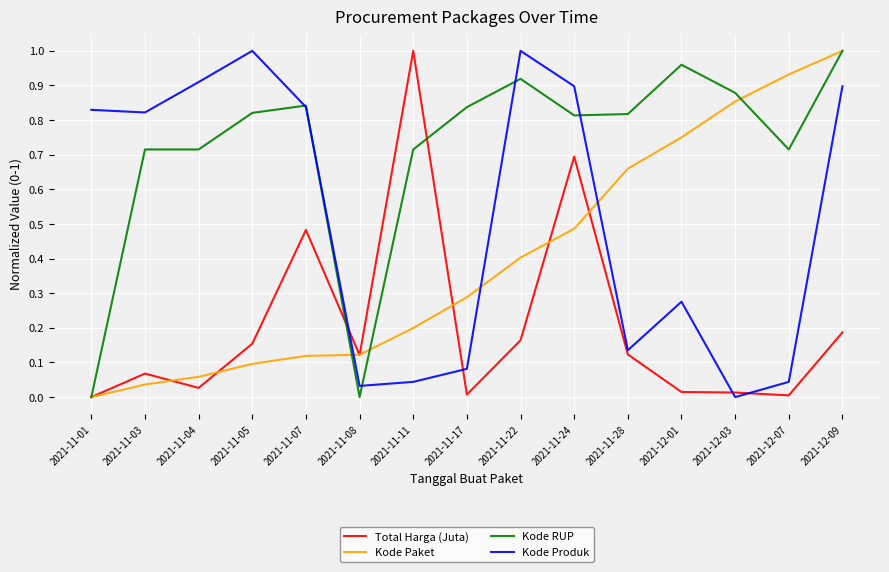

What are all the series names shown in the legend?

Total Harga (Juta), Kode Paket, Kode RUP, Kode Produk